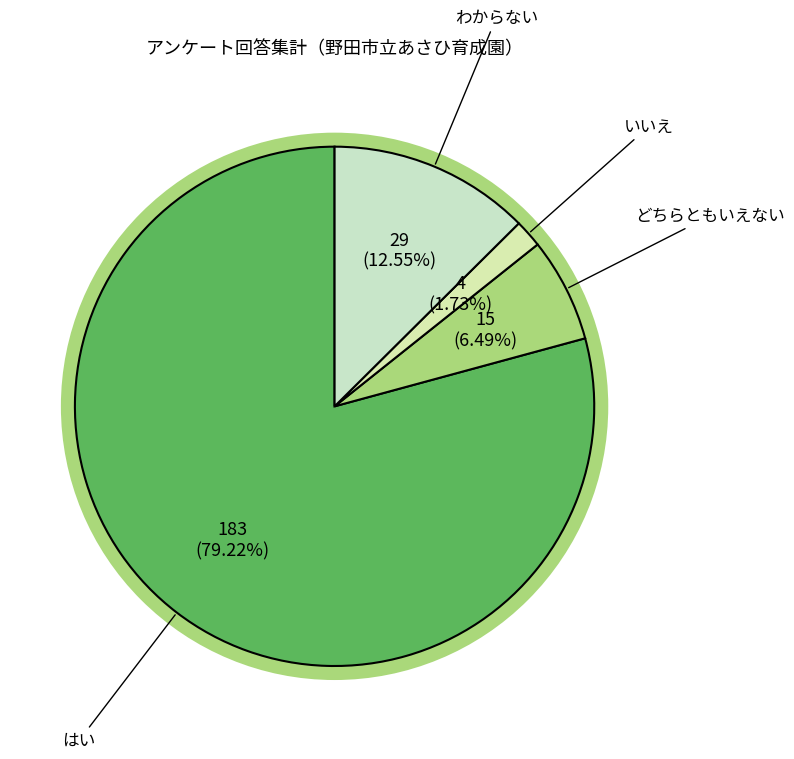

Does 19 account for over 50% of the chart?

No